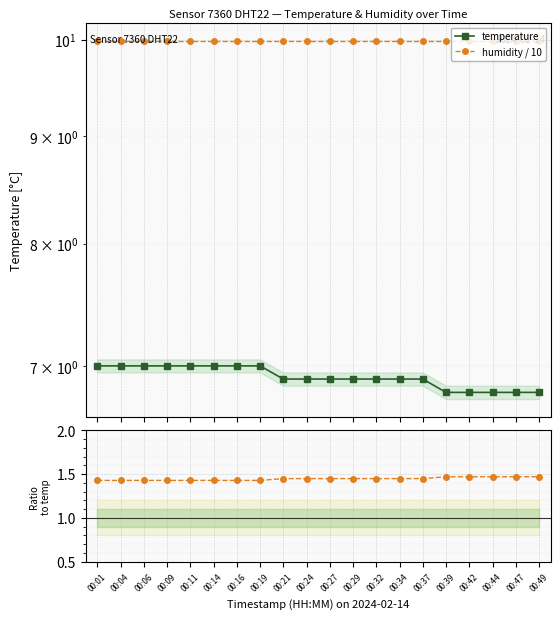

True or false: (humidity/10) / temperature has a value of 1.0 at 00:27.

False